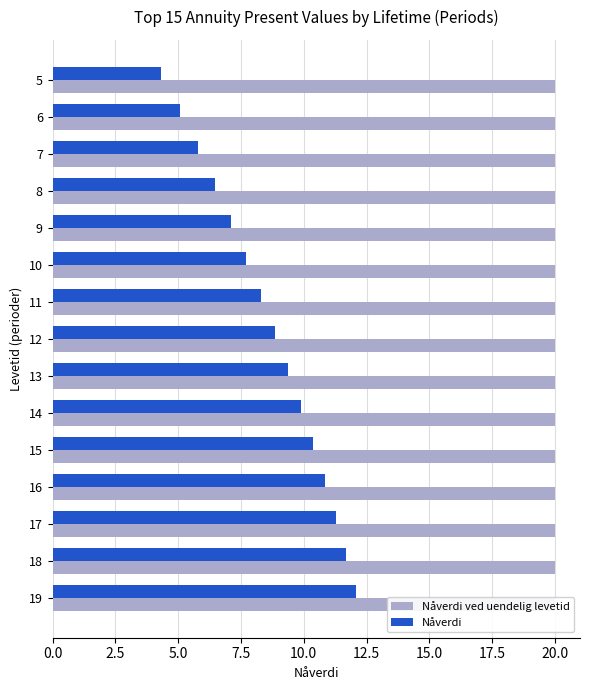

How many values in the Nåverdi series are below 8?

6